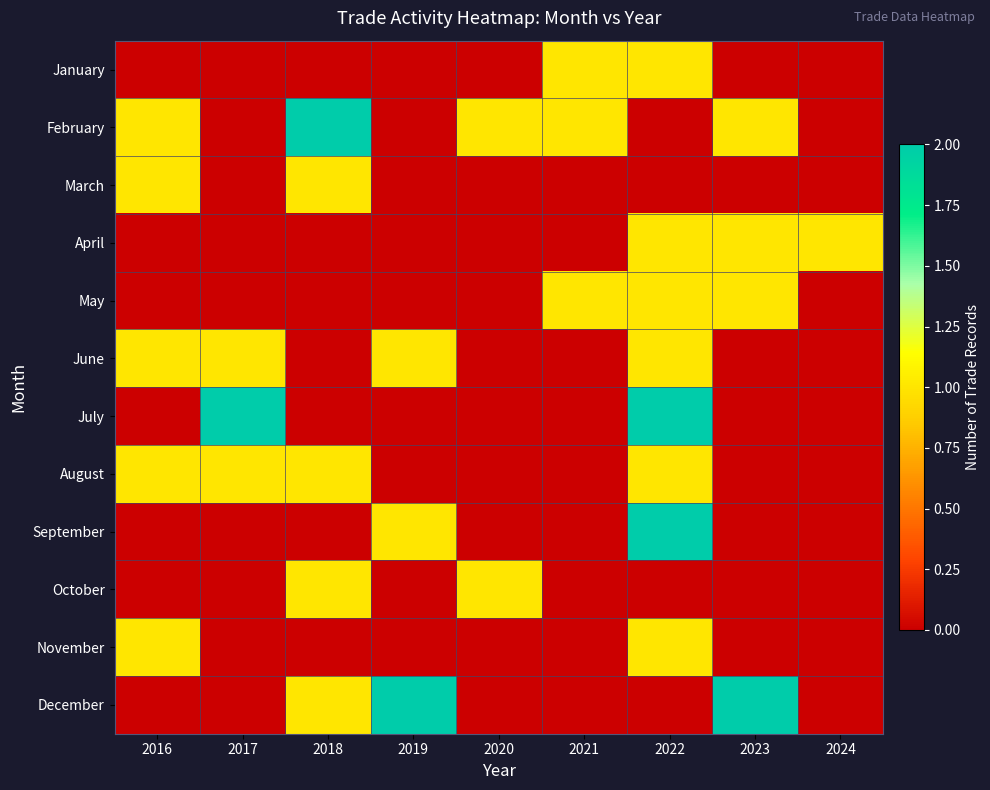

Rank the series by their maximum value, from lowest to highest.

January, March, April, May, June, August, October, November, February, July, September, December